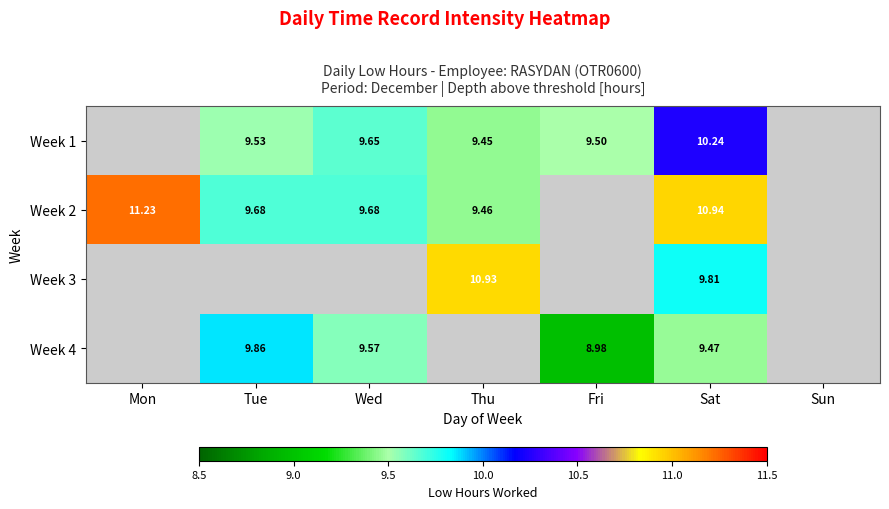

Is the value of Week 2 at Fri greater than the value of Week 3 at Sat?

No